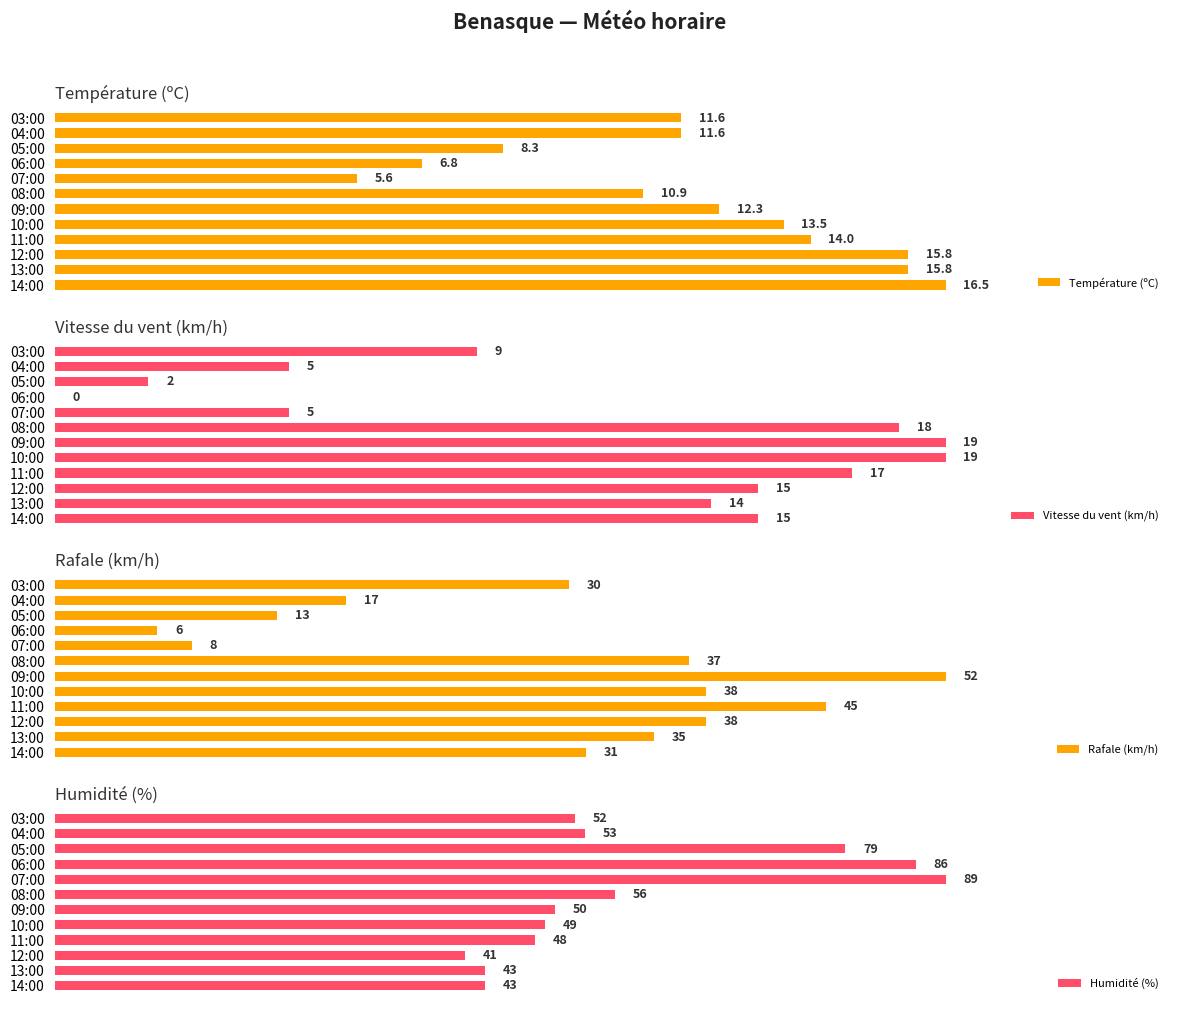

Which series has the largest total across all categories?

Humidité (%)